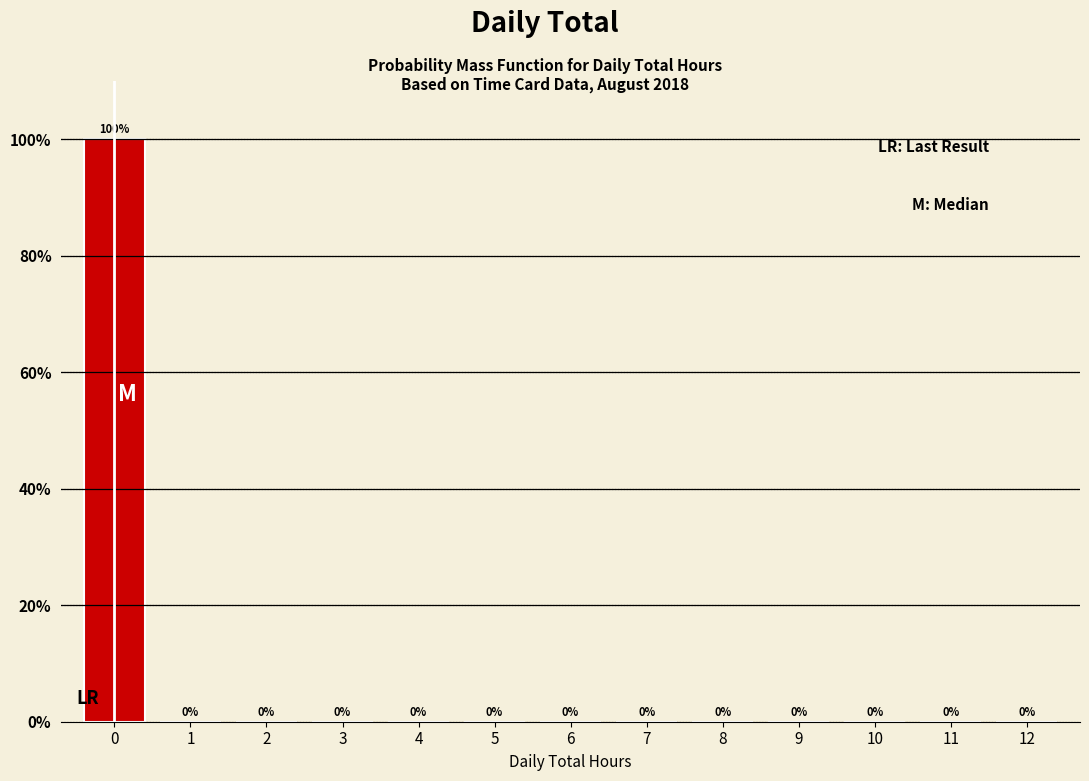

Reading left to right, what are all the values shown in this chart?

0=100	1=0	2=0	3=0	4=0	5=0	6=0	7=0	8=0	9=0	10=0	11=0	12=0